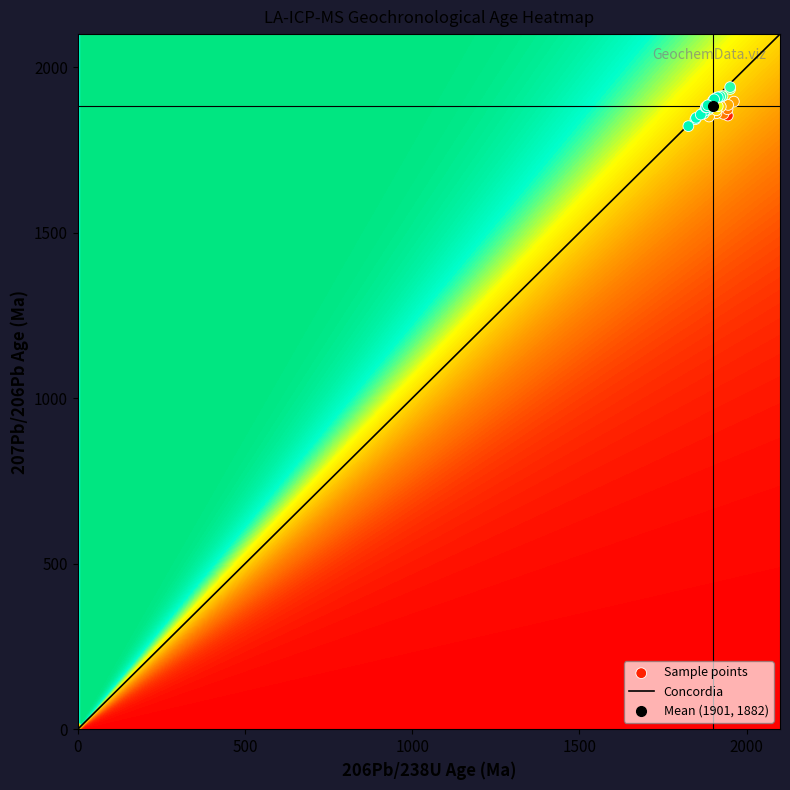

Reading left to right, extract all data points from this chart.

107=1854	7=1859	116=1873	118=1896	65=1886	99=1861	74=1851	1=1881	6=1870	100=1882	66=1871	96=1934	10=1913	75=1885	92=1940	5=1911	59=1860	2=1878	34=1887	94=1843	68=1890	87=1884	101=1908	26=1884	56=1909	60=1869	67=1886	70=1847	73=1857	109=1896	14=1899	28=1885	53=1879	57=1896	63=1822	72=1879	106=1903	20=1885